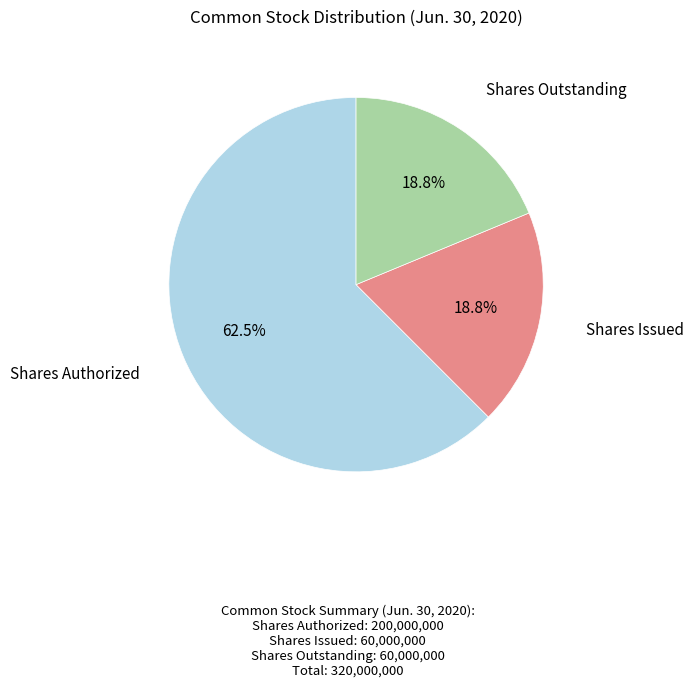

Which category has the biggest portion of the pie?

Shares Authorized